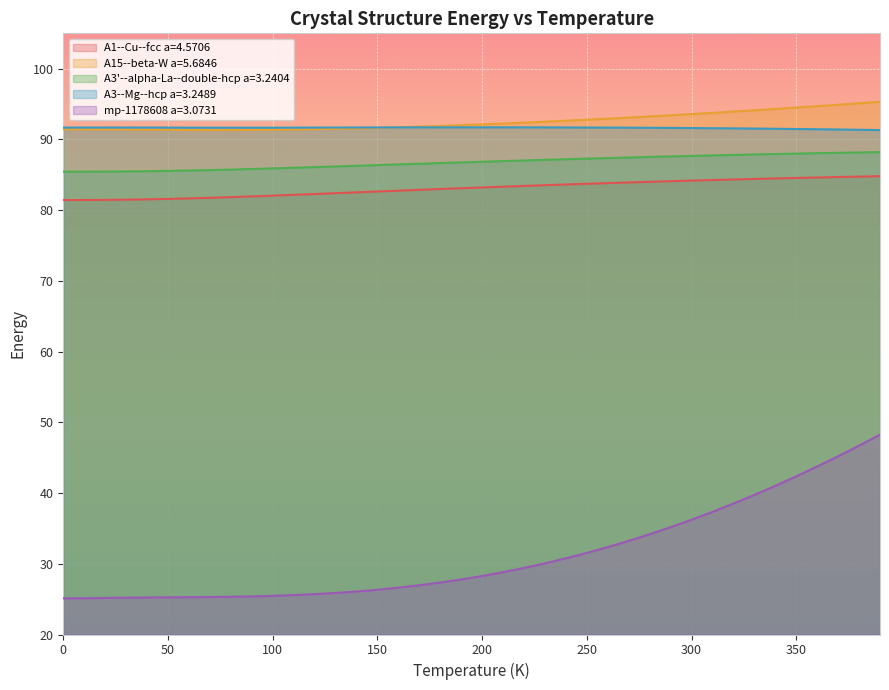

List the labels in order of A3--Mg--hcp a=3.2489 value, smallest first.

390.0, 380.0, 370.0, 360.0, 350.0, 340.0, 330.0, 320.0, 310.0, 300.0, 290.0, 280.0, 270.0, 80.0, 90.0, 70.0, 100.0, 60.0, 110.0, 260.0, 50.0, 120.0, 0.0, 10.0, 40.0, 130.0, 20.0, 30.0, 250.0, 140.0, 240.0, 150.0, 160.0, 230.0, 170.0, 220.0, 180.0, 210.0, 190.0, 200.0